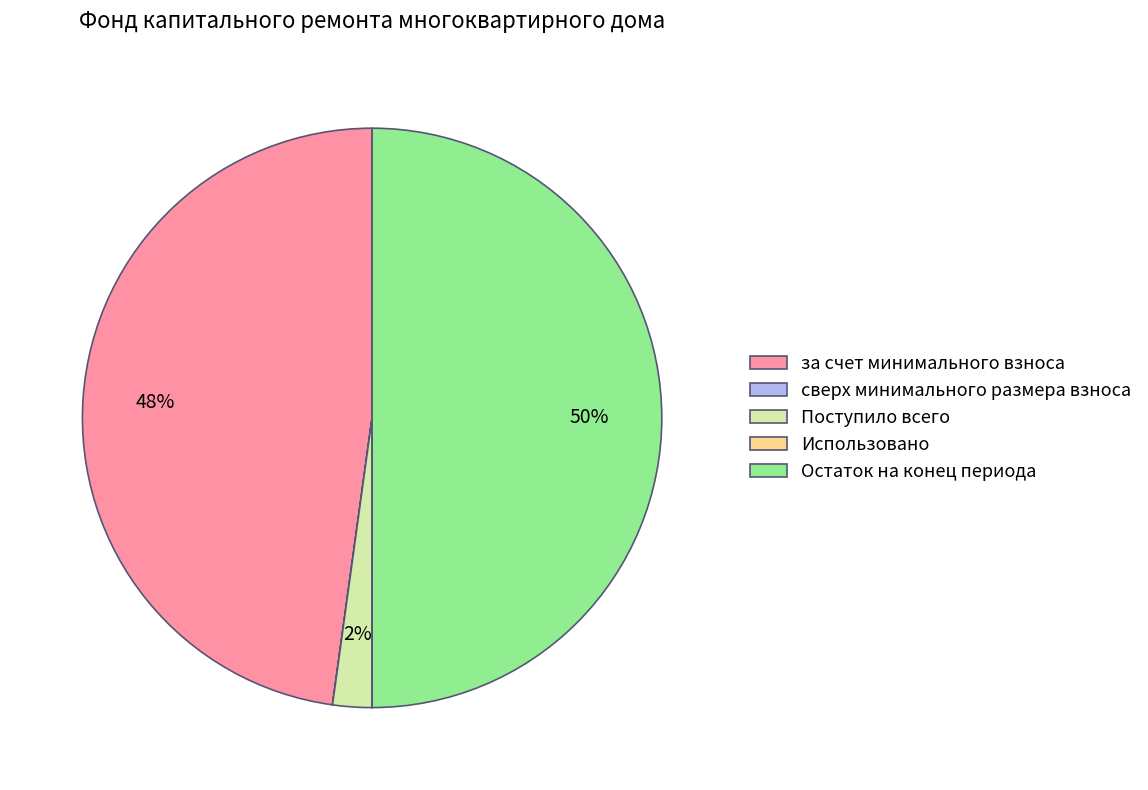

To the nearest percent, what is the difference between the Остаток на конец периода and Поступило всего slice percentages?

48%